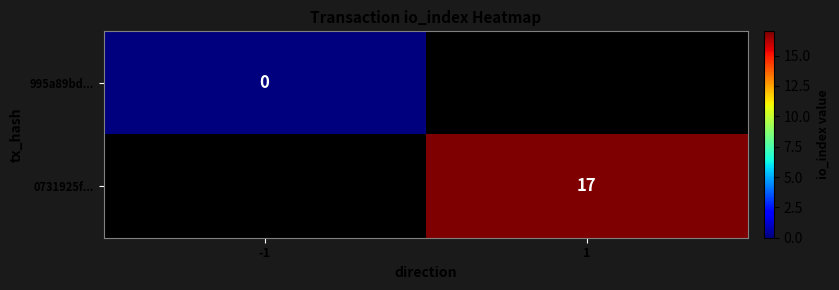

Is it true that 0731925f... equals 17 at 1?

True